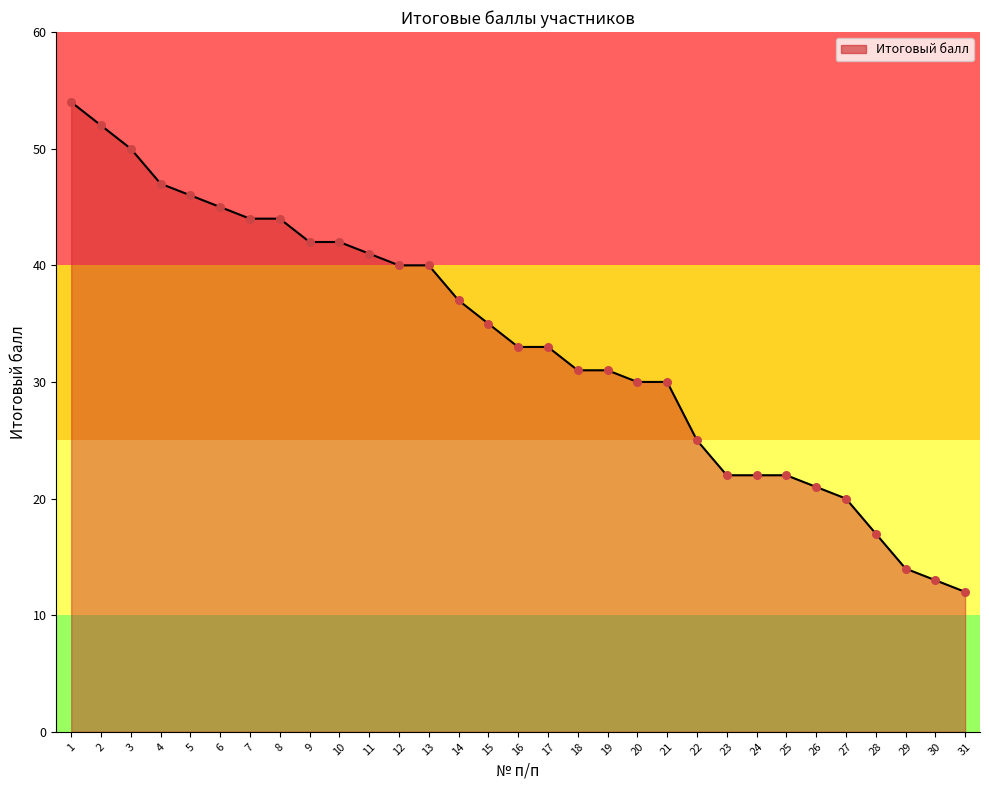

What is the ratio of the value at 11 to the value at 26?

2.0